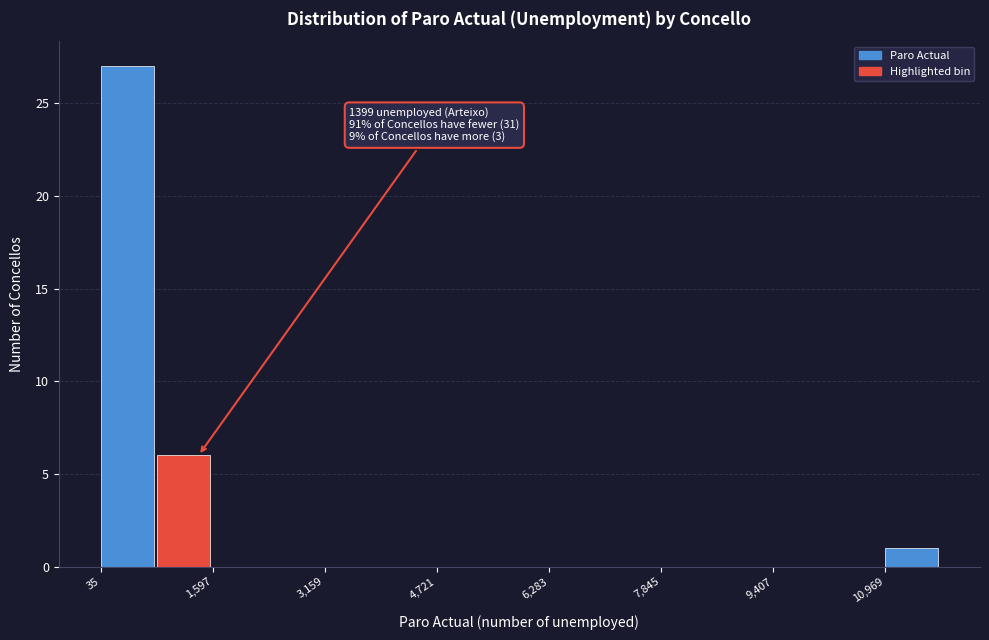

Around what value on the x-axis is the tallest bar? Give the approximate position of its centre, as read against the axis.

400